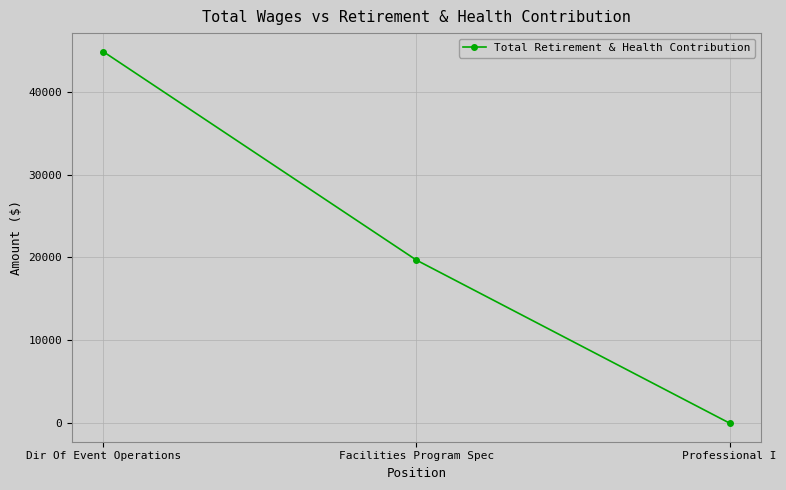

What is the label of the 2nd point from the left?

Facilities Program Spec